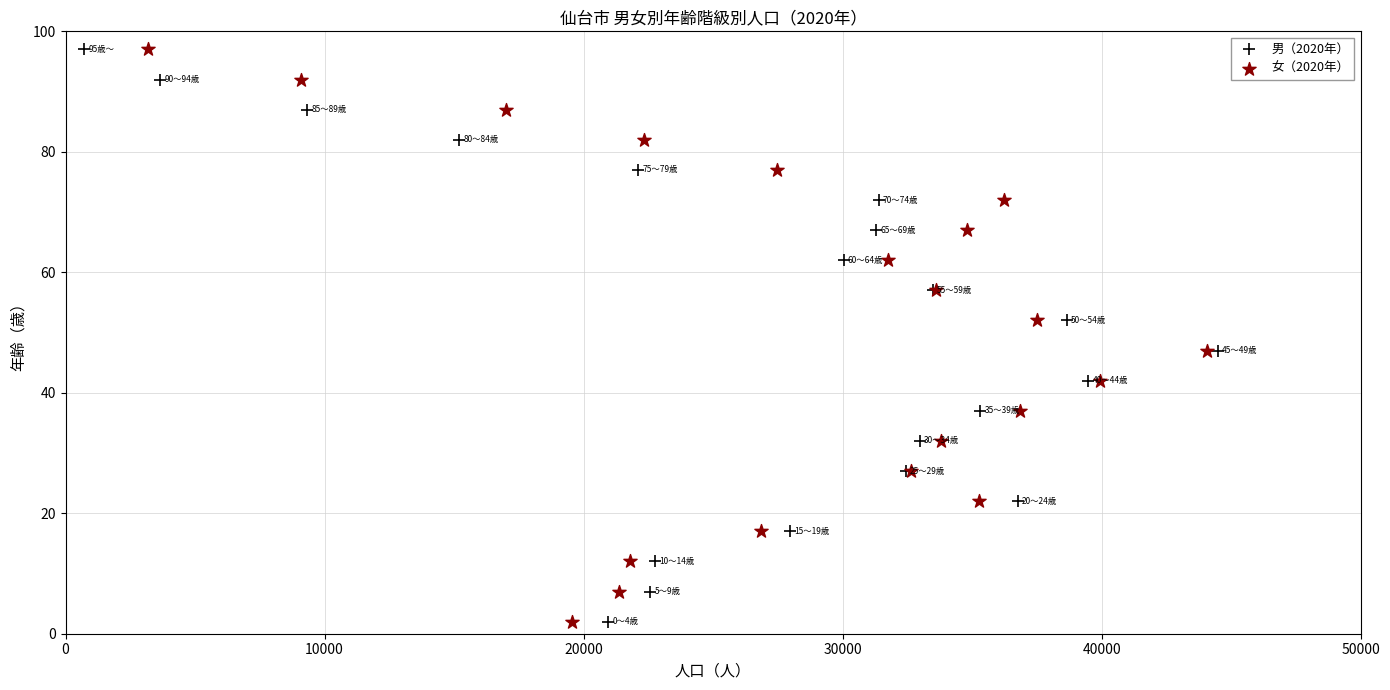

What are all the series names shown in the legend?

男（2020年）, 女（2020年）